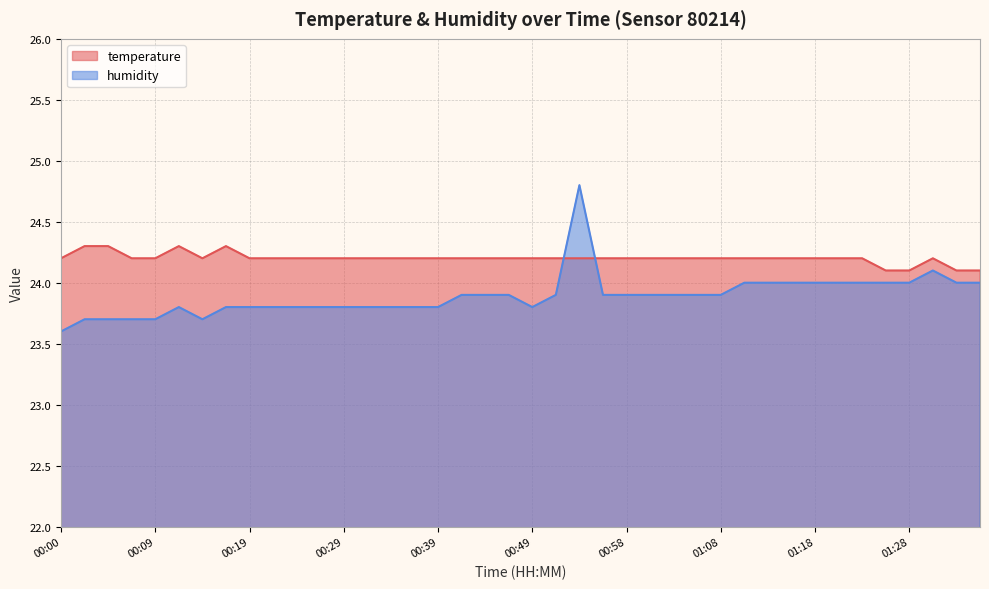

How many lines are shown in the chart?

2